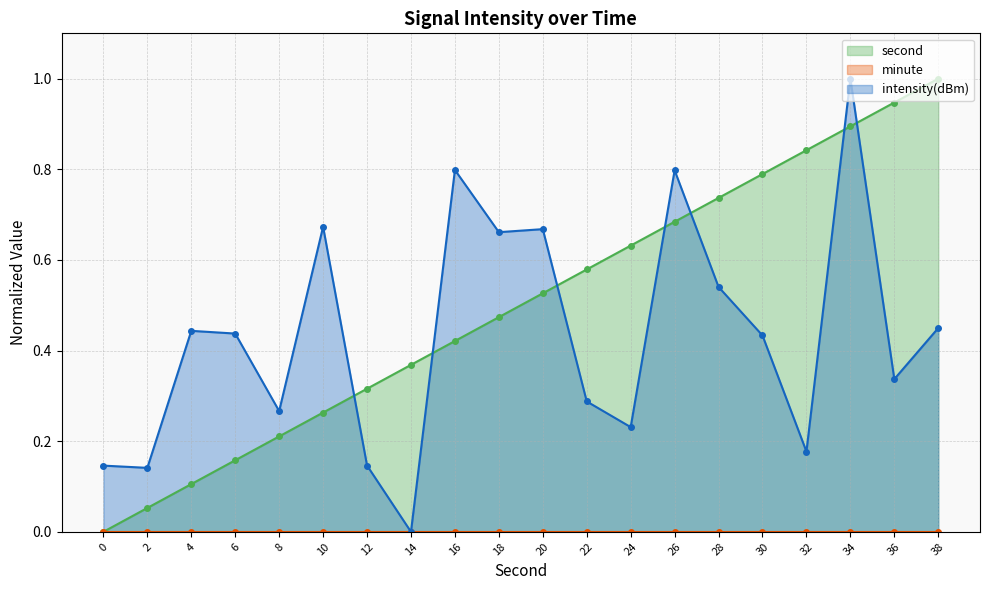

At which category is the sum across all series the highest?

34